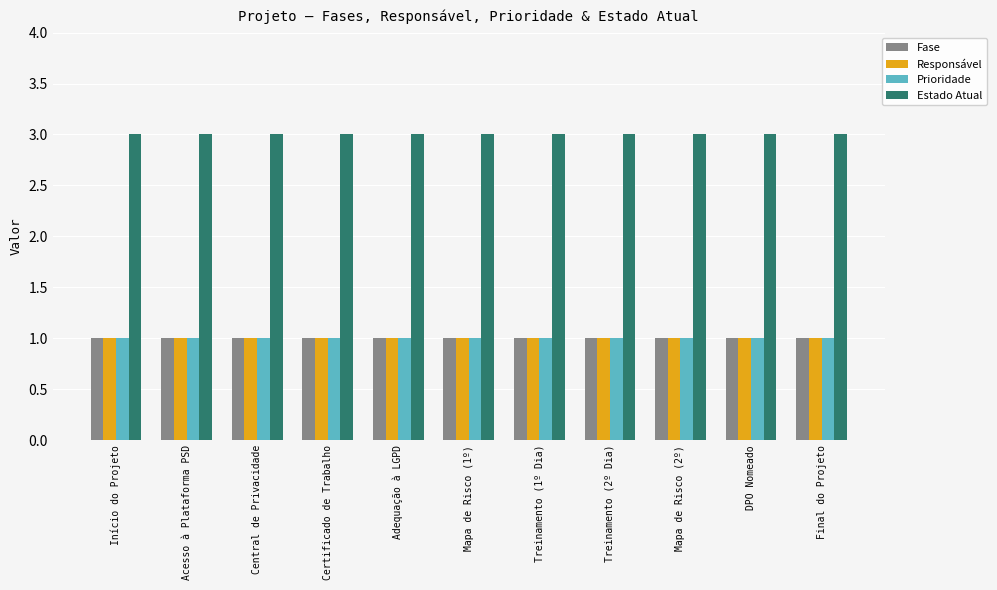

How many bars are there in total?

44